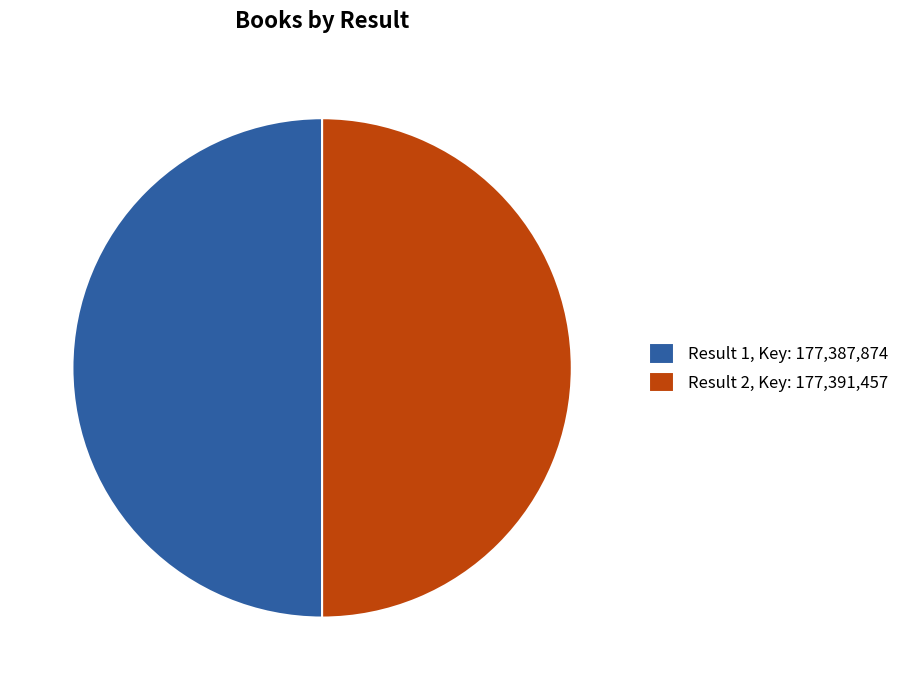

Is the sum of Result 2, Key: 177,391,457 and Result 1, Key: 177,387,874 greater than half?

Yes